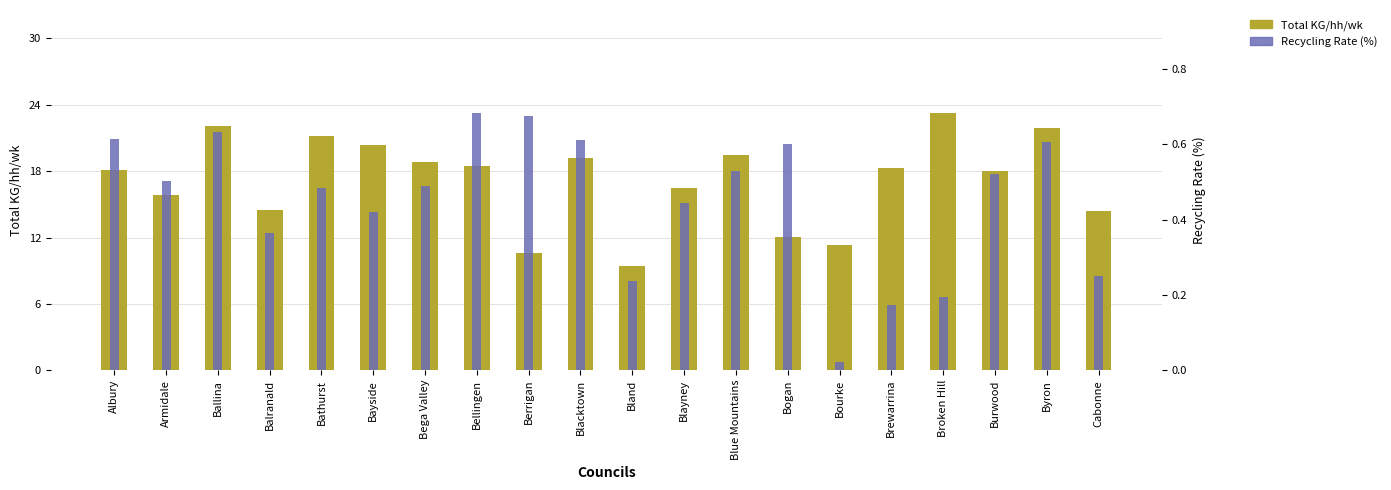

How many bars are there in total?

40